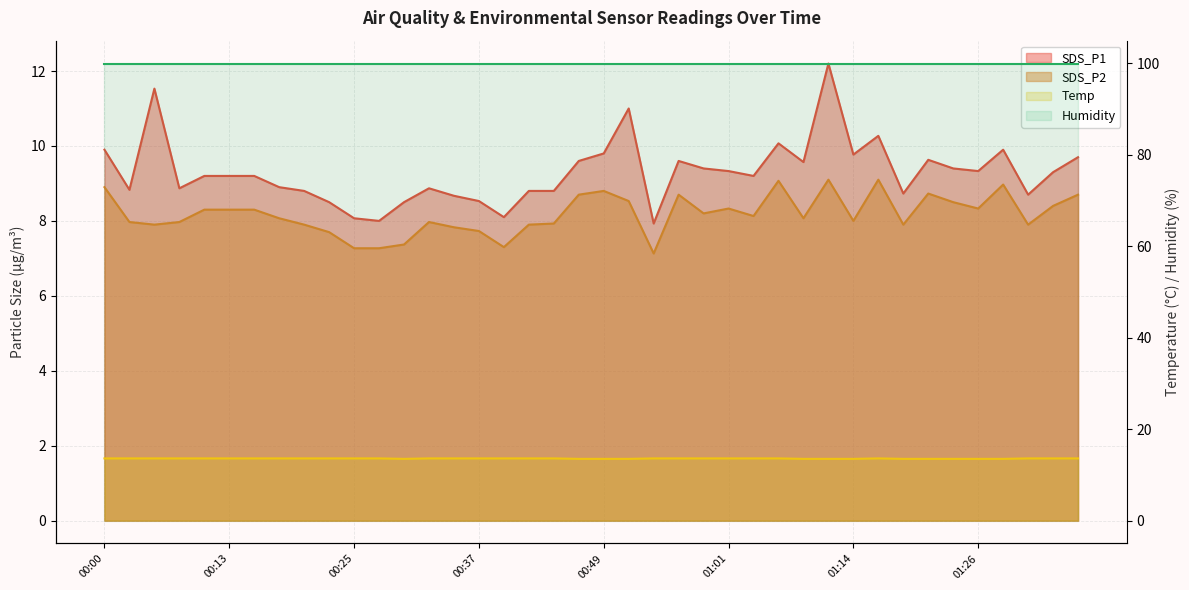

How many interior local peaks does the SDS_P1 series have?

9